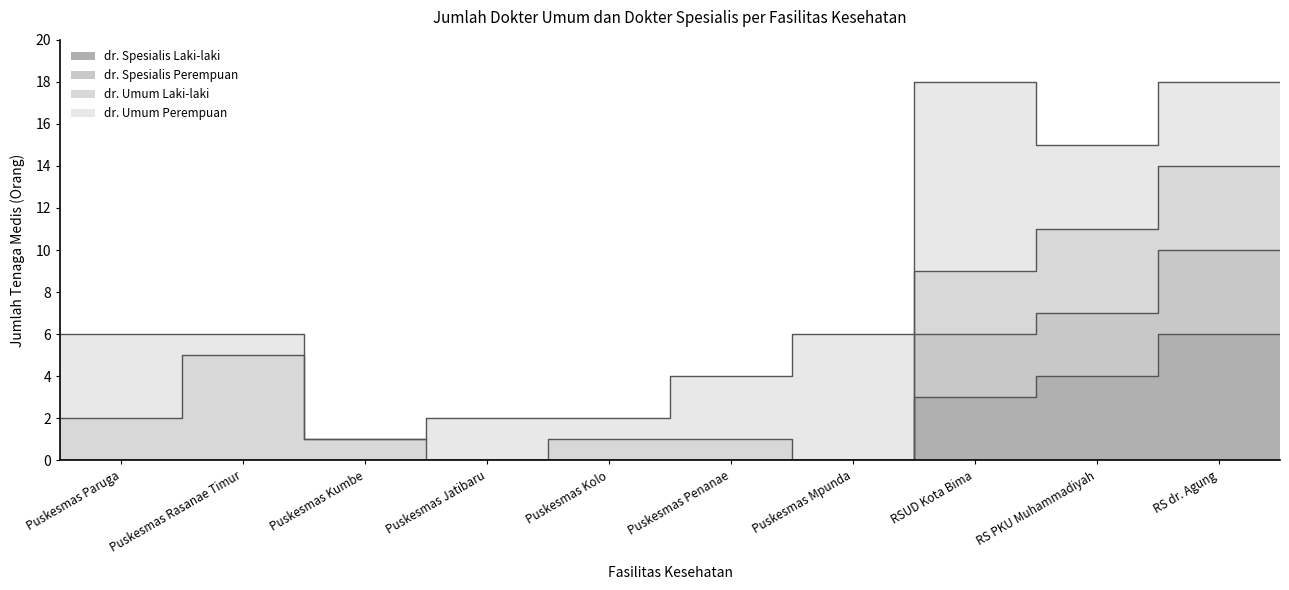

Which category has the lowest value in the dr. Spesialis Perempuan series?

Puskesmas Paruga